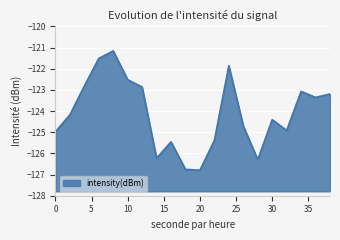

At which category does the chart reach its minimum across all series?

20